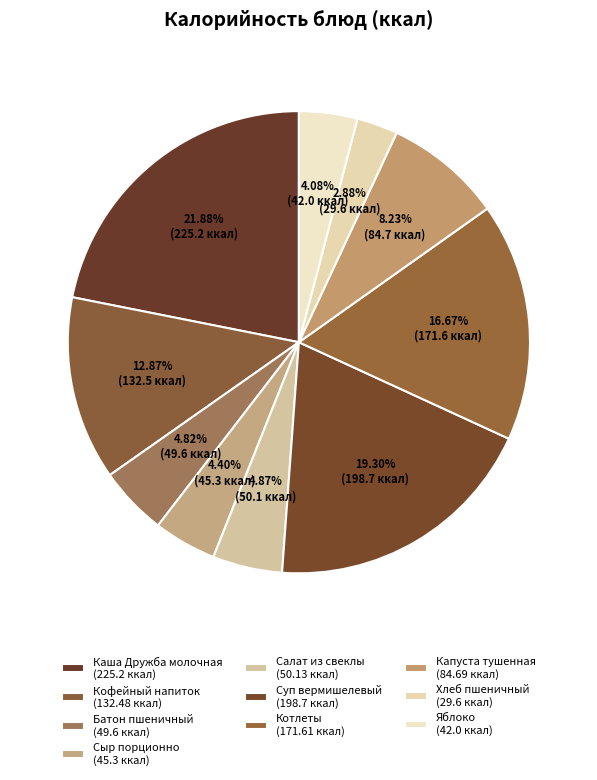

How many slices are in this pie chart?

10